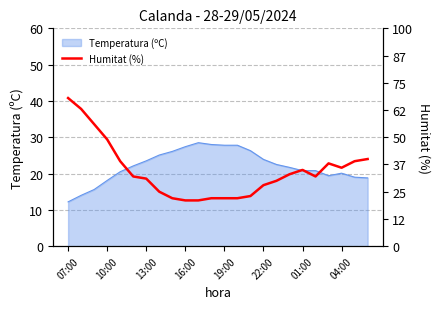

True or false: there are more than 2 points higher than both neighbors.

False